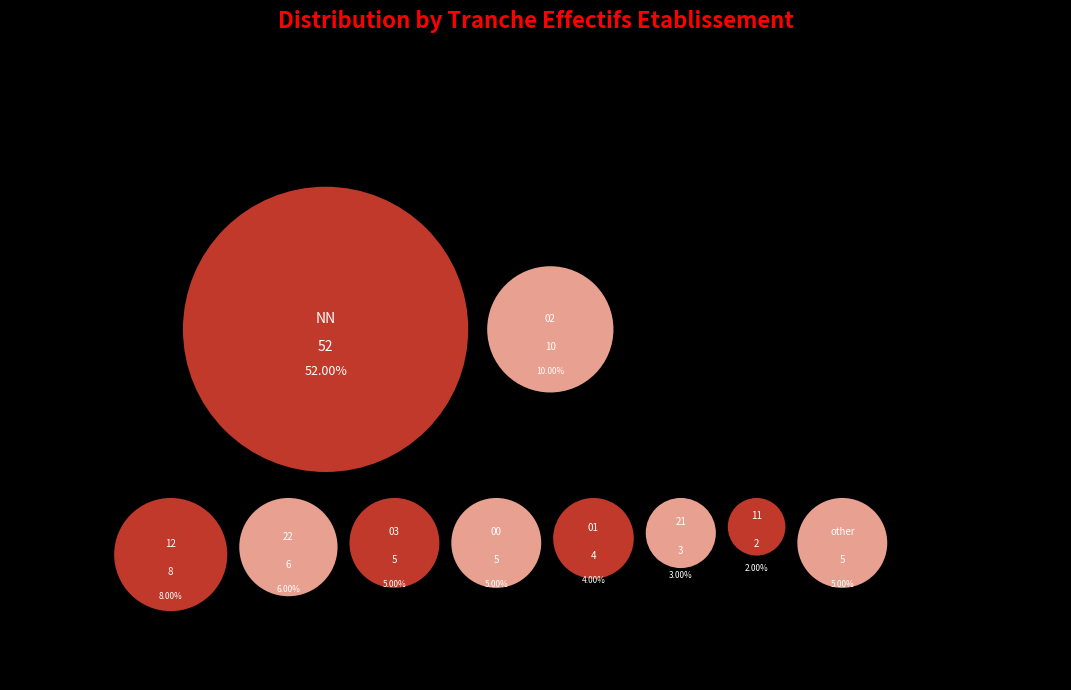

True or false: NN accounts for 40% of the total.

False